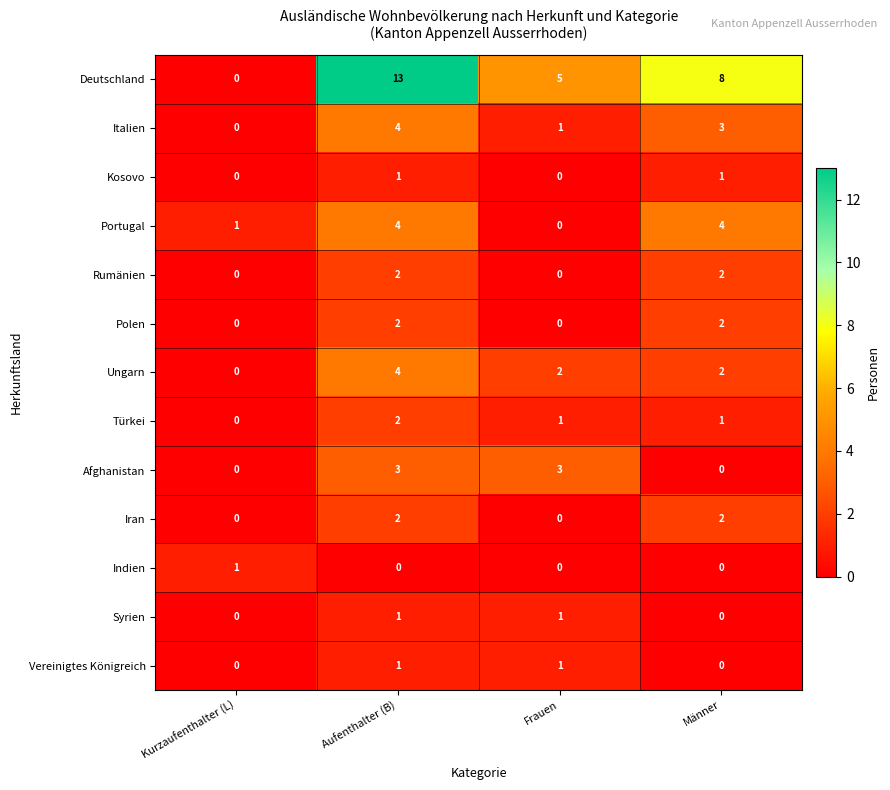

What is the sum of all Ungarn values?

8